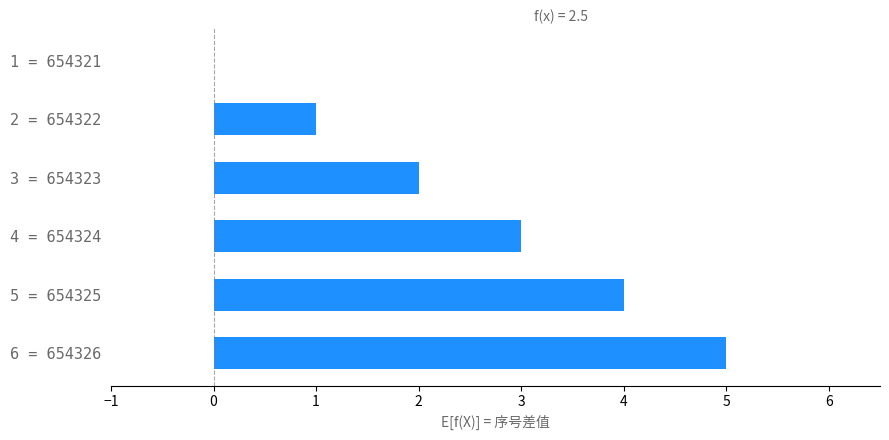

What value does the data have at 6 = 654326?

5